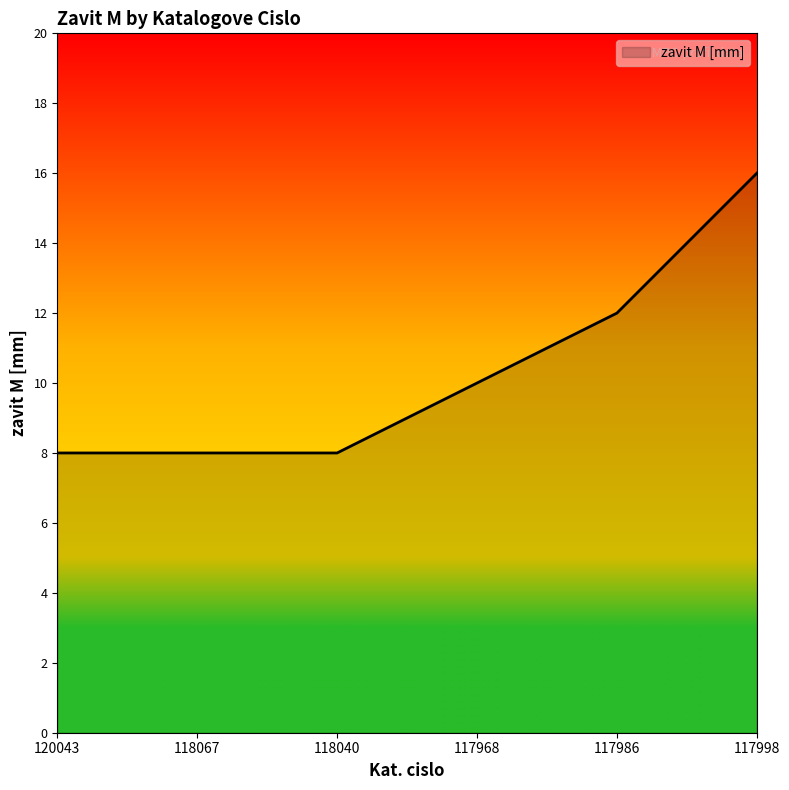

What position from the left is 117986?

5